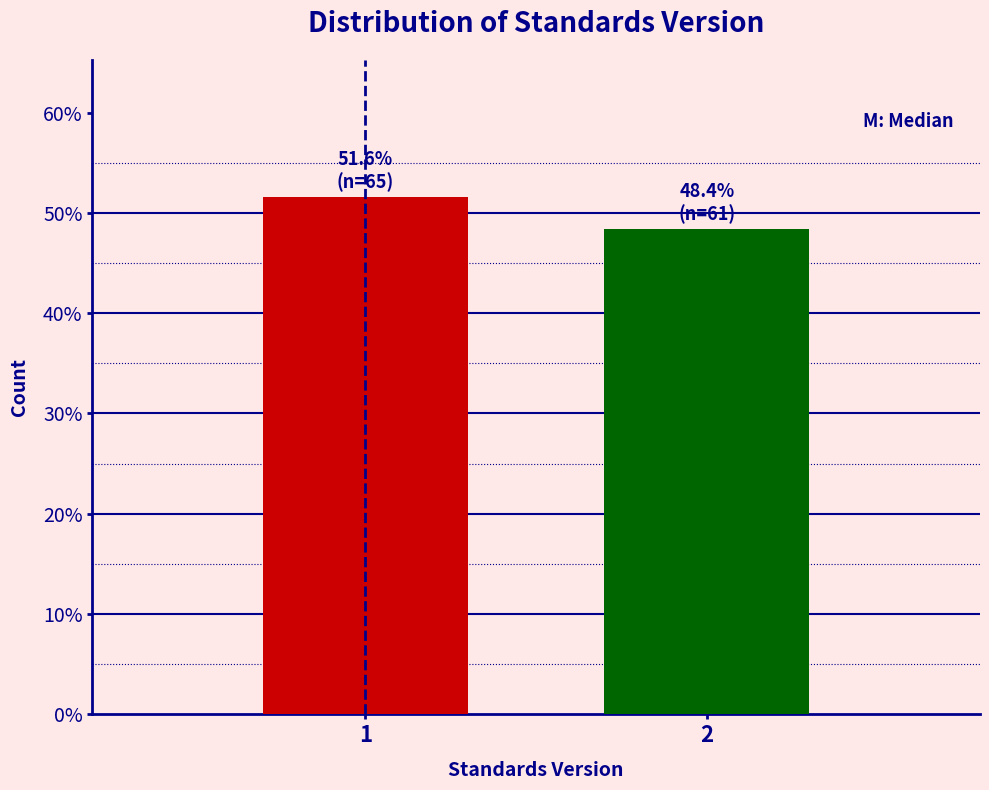

Reading left to right, transcribe all the data shown in this chart.

51.6	48.4